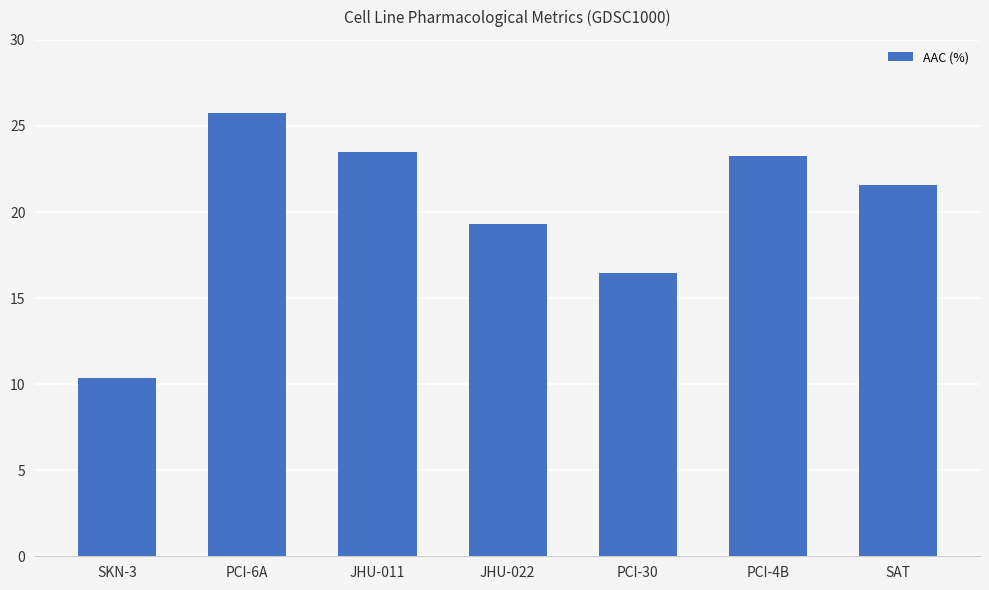

Reading right to left, extract all data points from this chart.

21.6	23.3	16.4	19.3	23.5	25.8	10.3